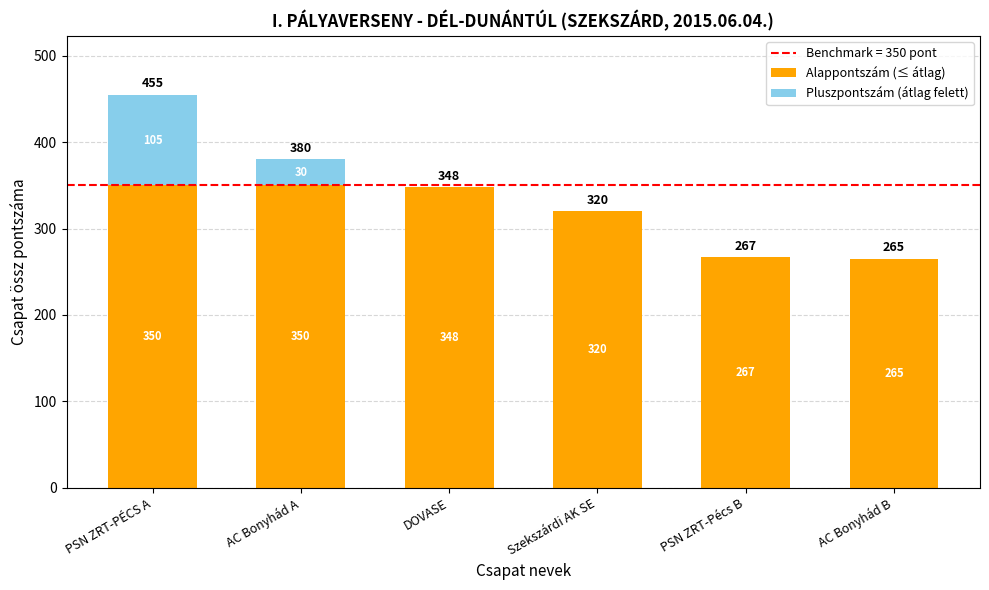

What is the highest value of the Alappontszám (≤ átlag) series?

350